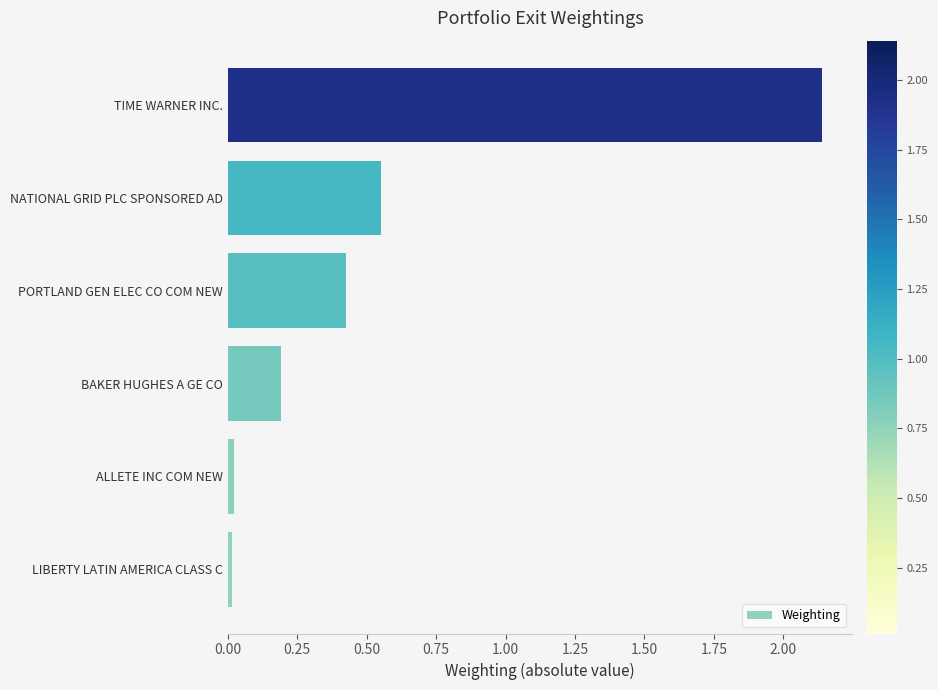

What is the sum of all values?

3.3